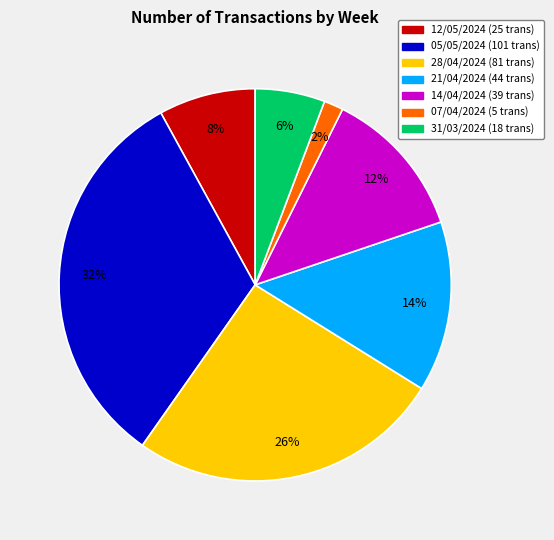

What is the largest slice in the pie chart?

05/05/2024